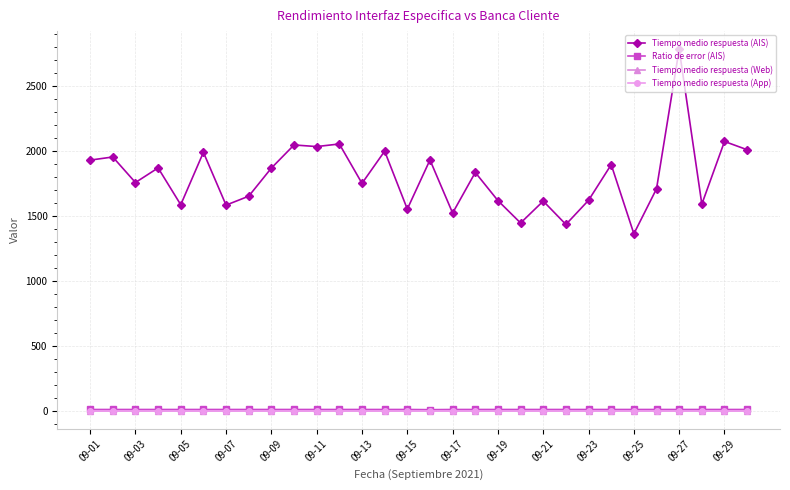

Is this an area chart (filled region under the line)?

No